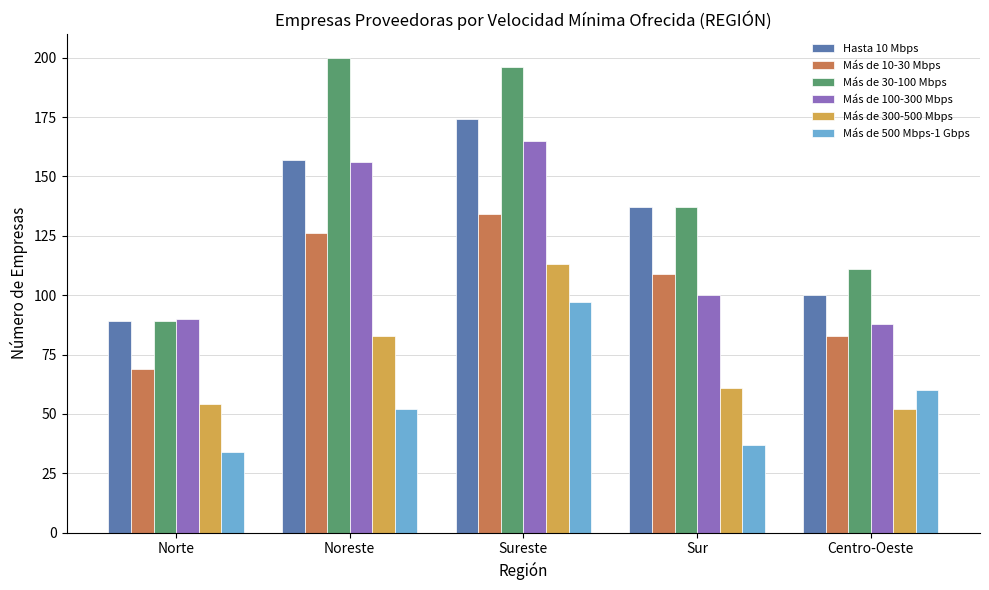

At which label does Más de 10-30 Mbps reach its peak?

Sureste